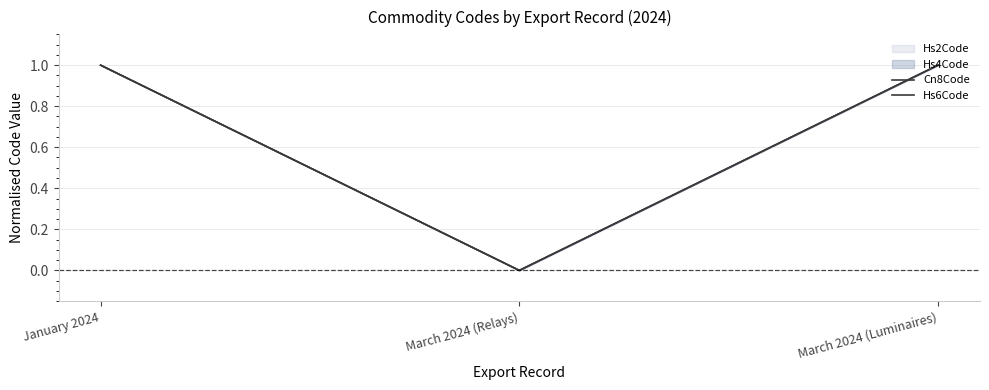

Count the Hs6Code values in the range 0 to 1.

3